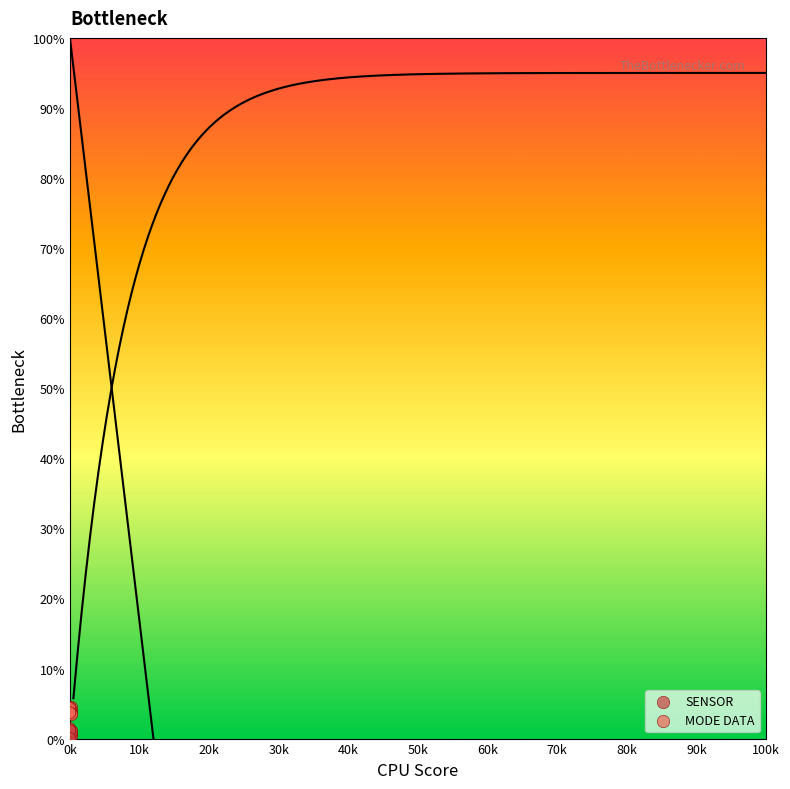

Which series reaches the maximum Y coordinate?

MODE DATA